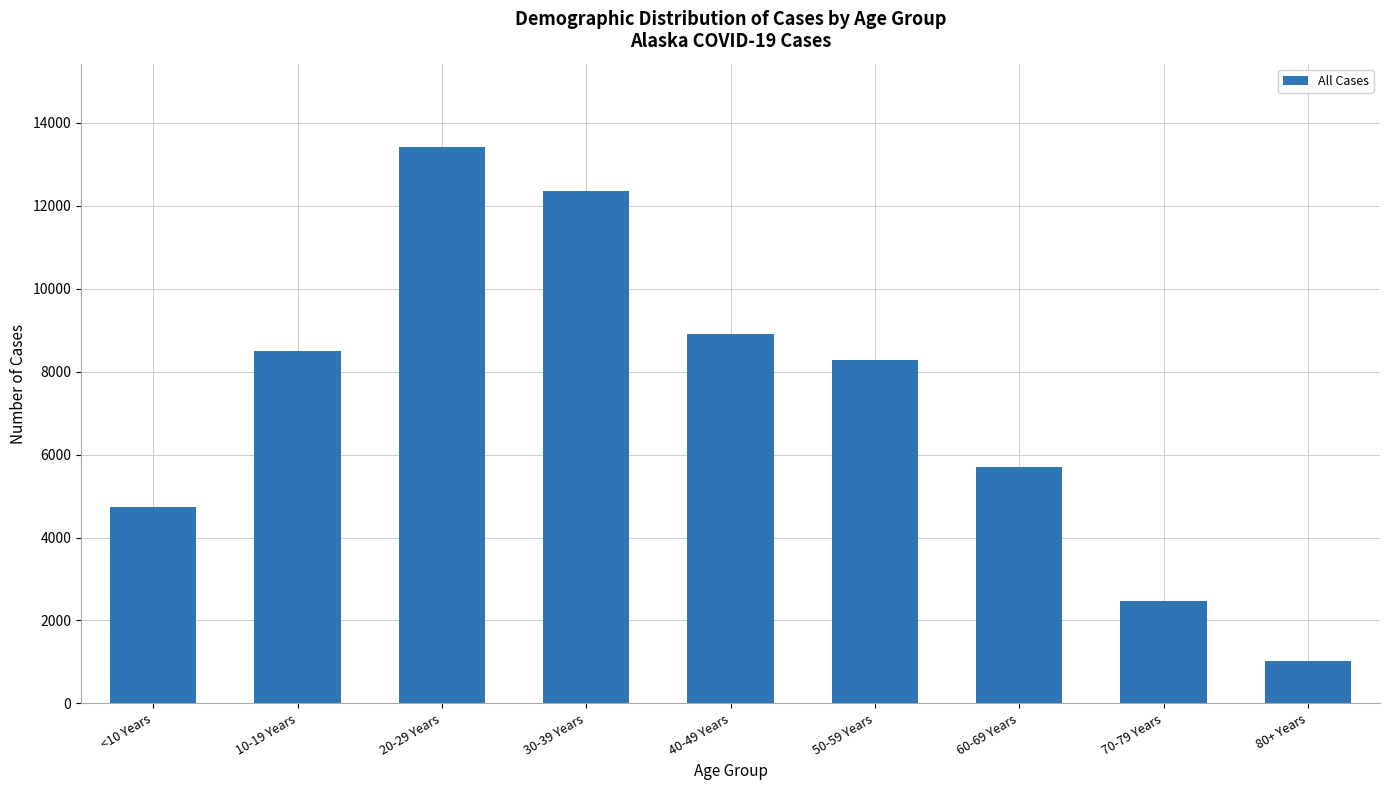

What is the difference between the values at 60-69 Years and 70-79 Years?

3244